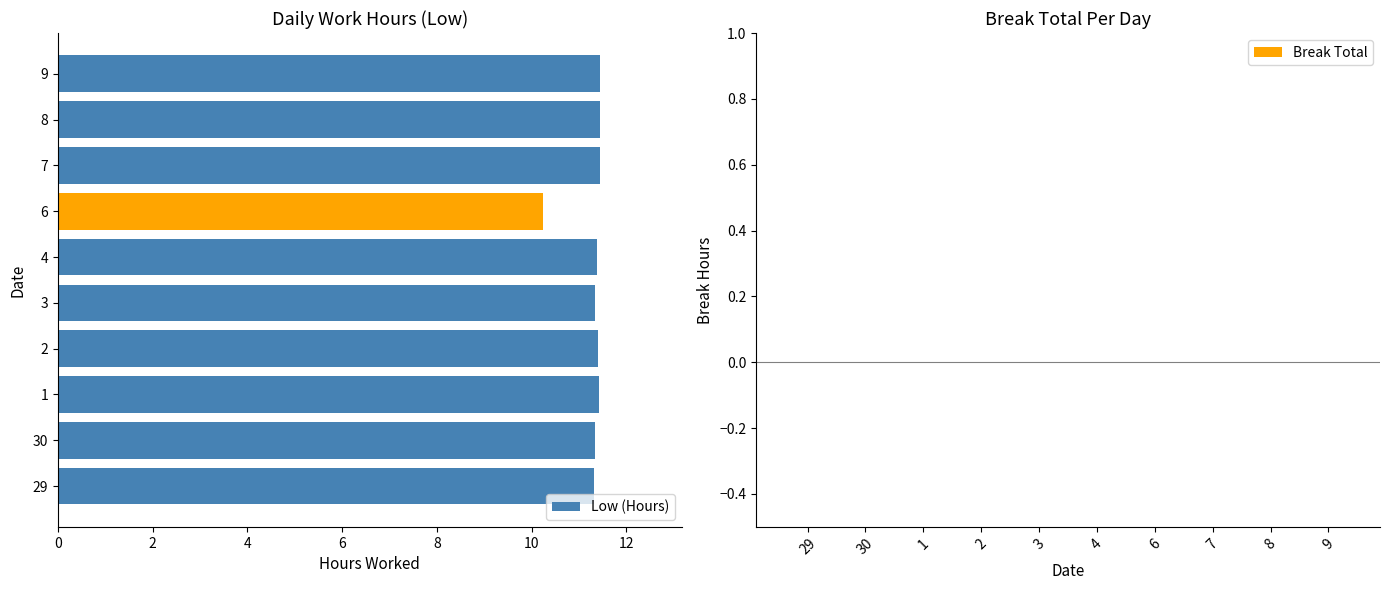

What is the smallest value displayed?

10.2